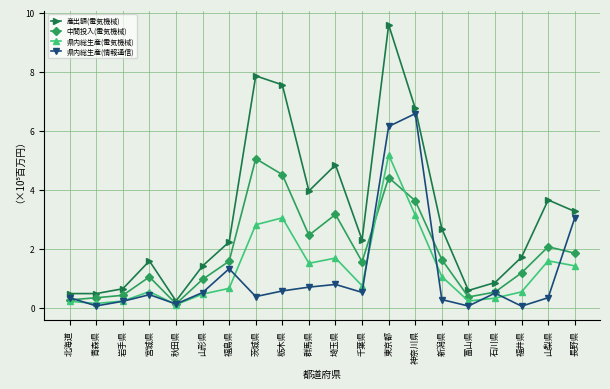

What are all the series names shown in the legend?

産出額(電気機械), 中間投入(電気機械), 県内総生産(電気機械), 県内総生産(情報通信)